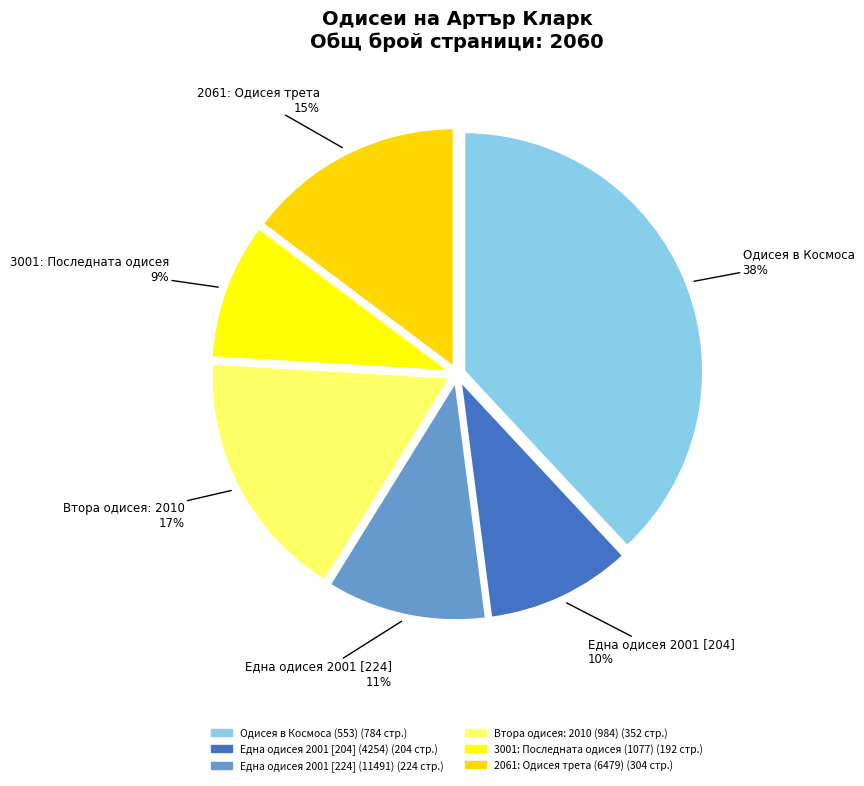

What portion of the pie excludes 3001: Последната одисея (1077)?

90.7%